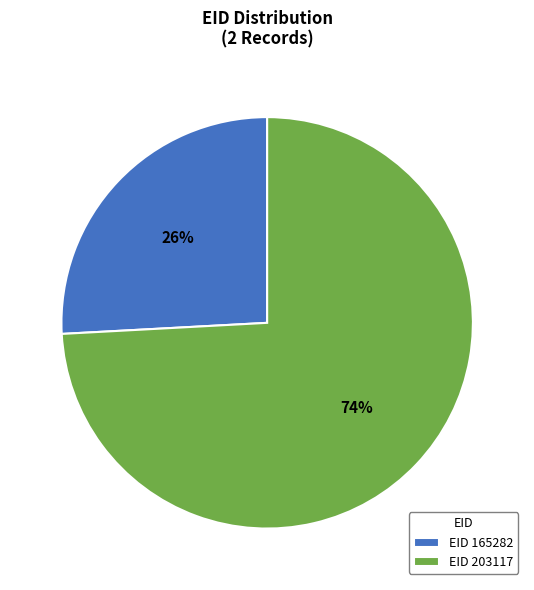

How many slices are in this pie chart?

2